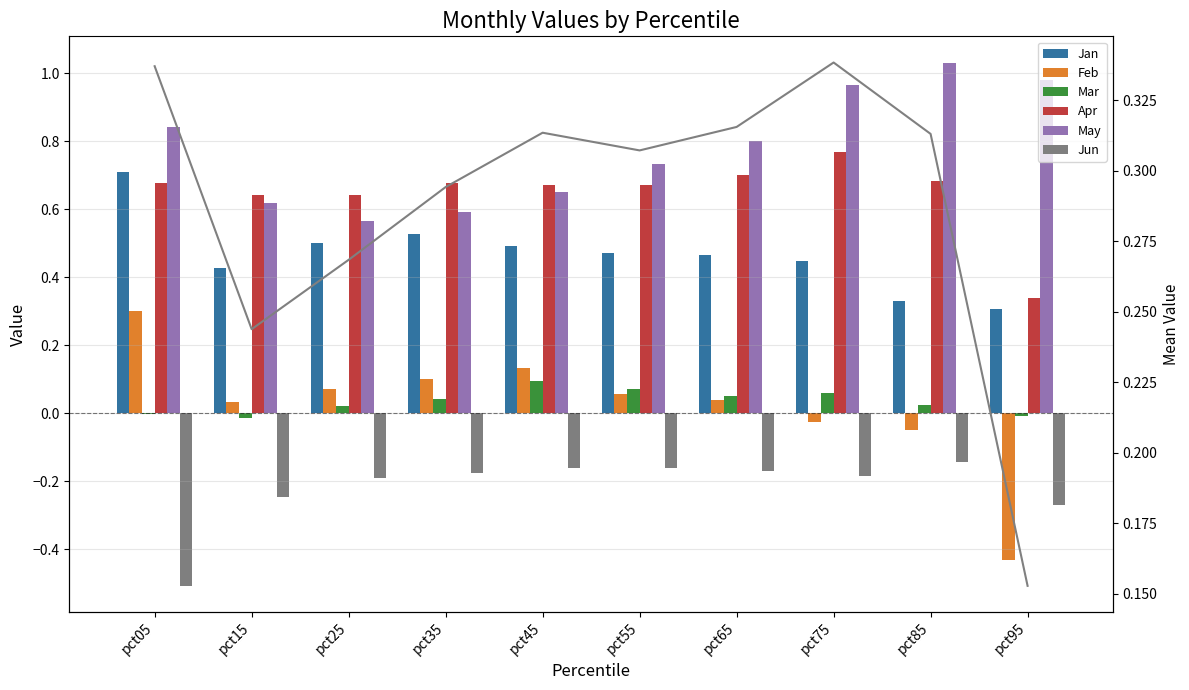

At which category is the sum across all series the highest?

pct75